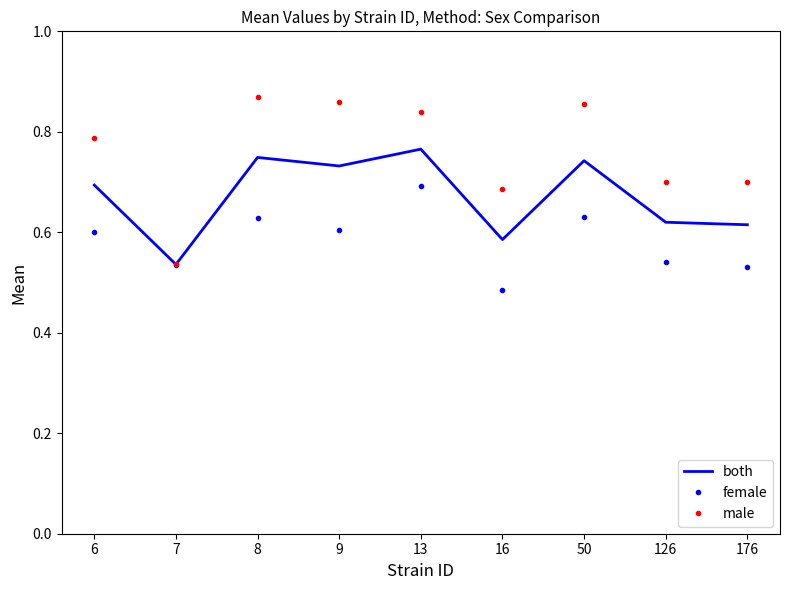

At which label is female closest to 0?

16